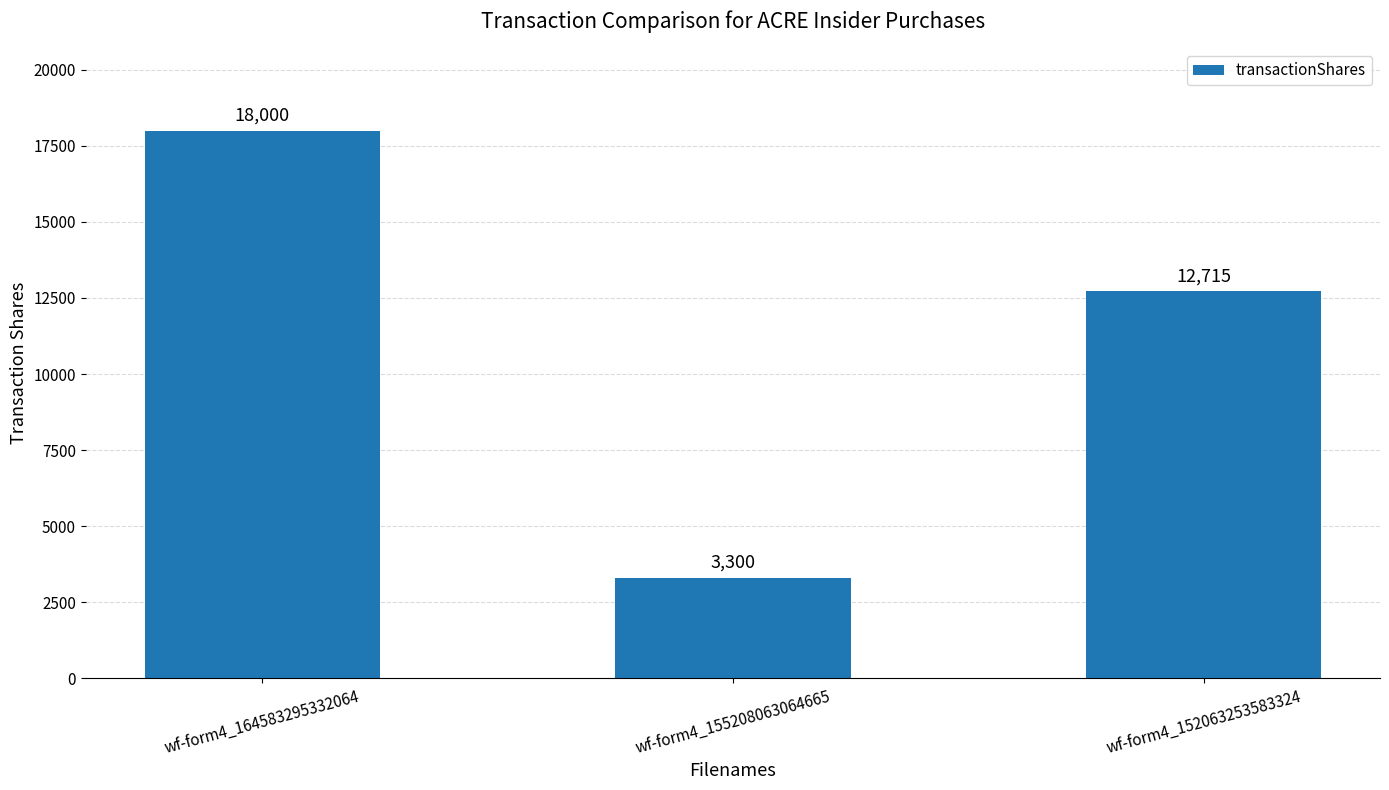

Reading left to right, list all the values displayed in this chart.

wf-form4_164583295332064=18000	wf-form4_155208063064665=3300	wf-form4_152063253583324=12715